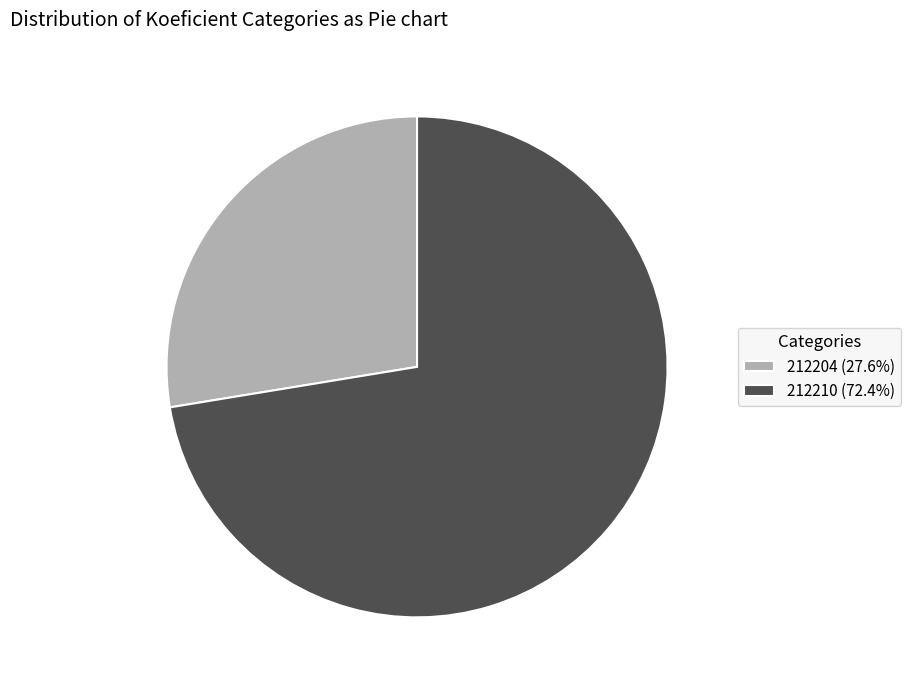

How many segments does this pie chart have?

2